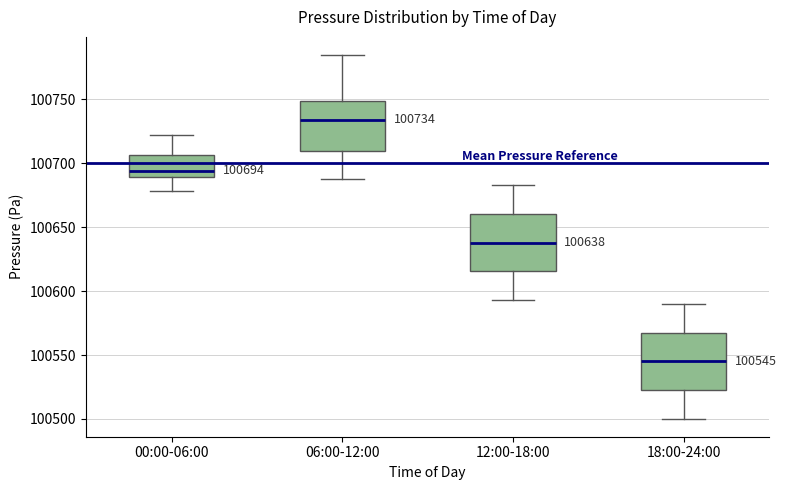

Which box has the lowest median line?

18:00-24:00